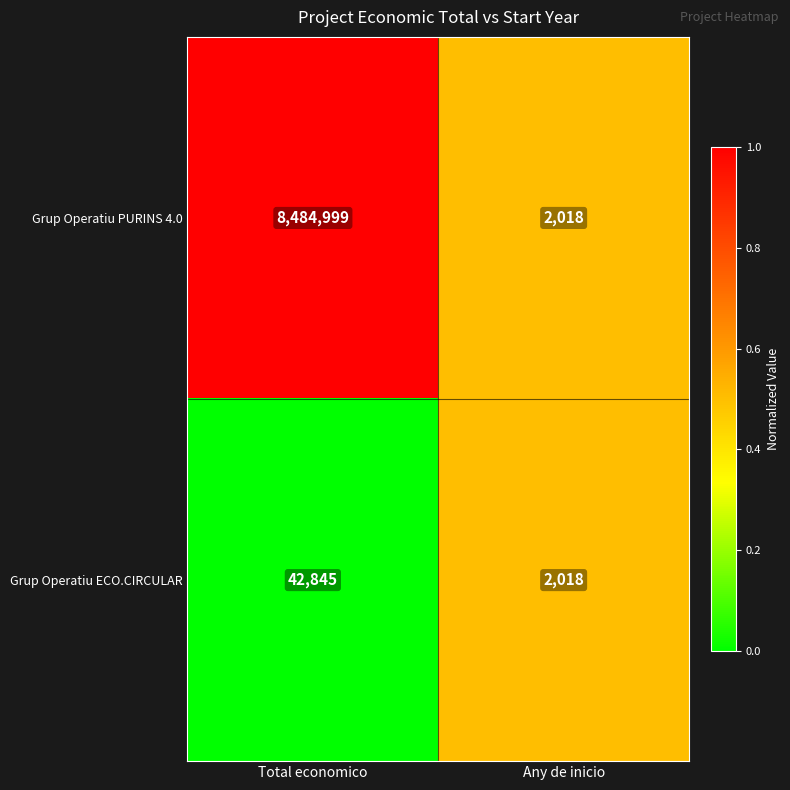

Where is Grup Operatiu PURINS 4.0 nearest to the value 4243508?

Any de inicio